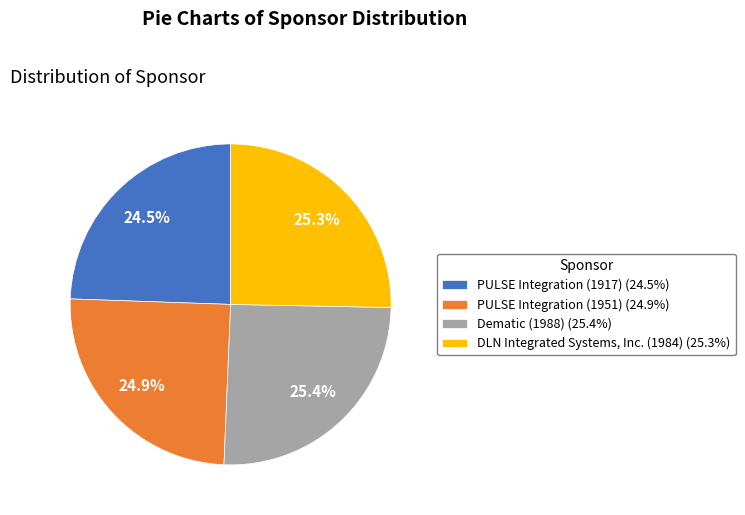

To the nearest percent, what is the difference between the largest and smallest slice percentages?

1%